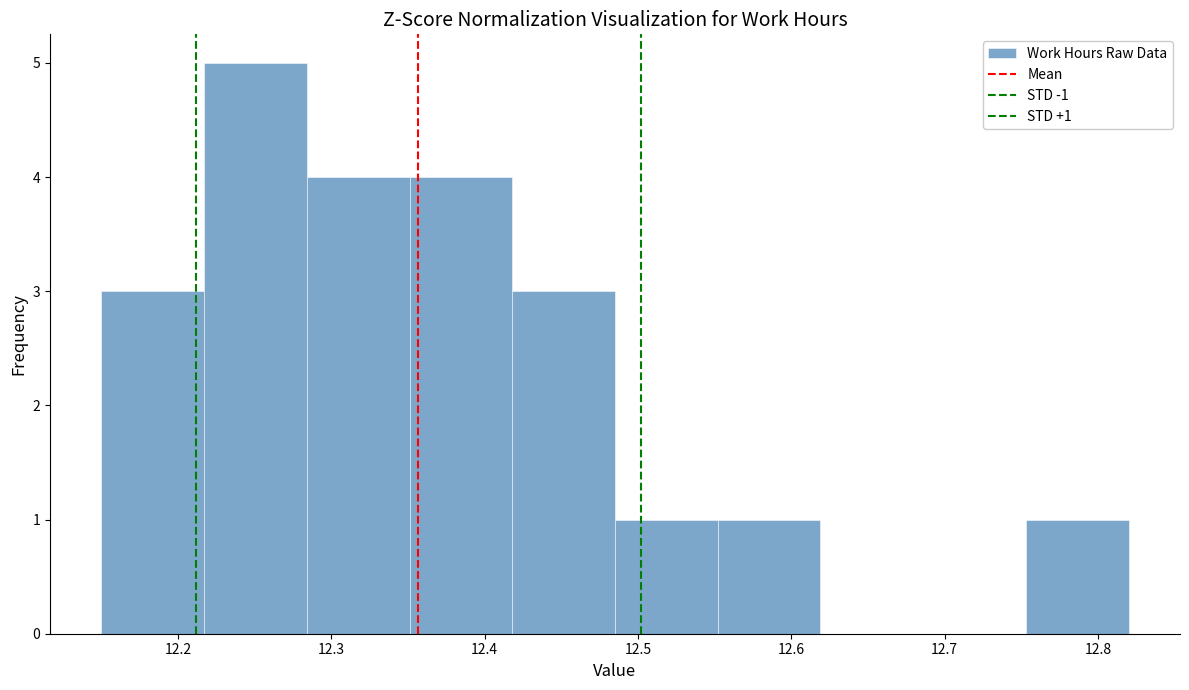

Which range on the x-axis has the tallest bar?

12.217 to 12.284